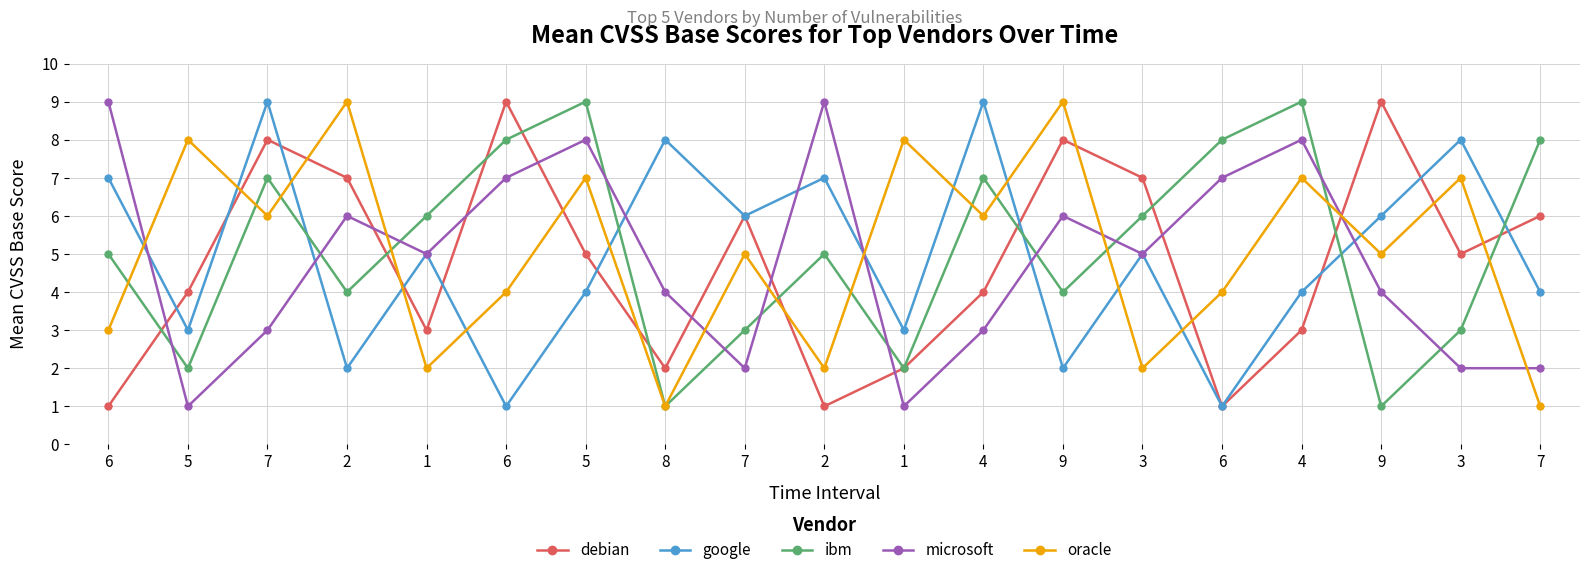

In microsoft, how many points are higher than both neighbors (excluding endpoints)?

5